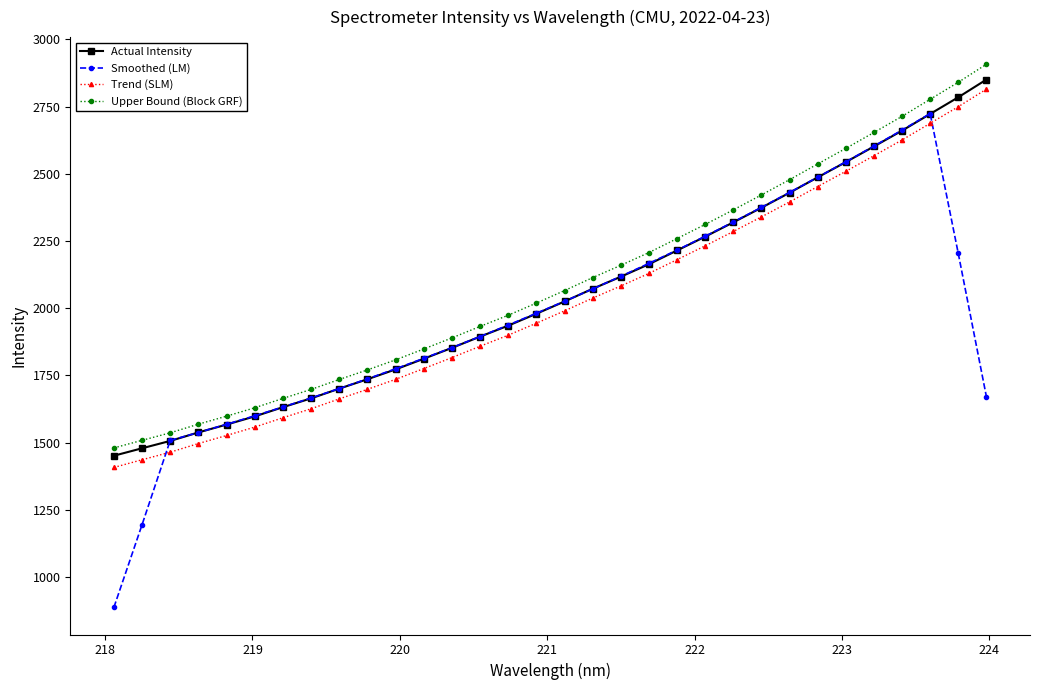

Which series has the largest range (max minus min)?

Smoothed (LM)